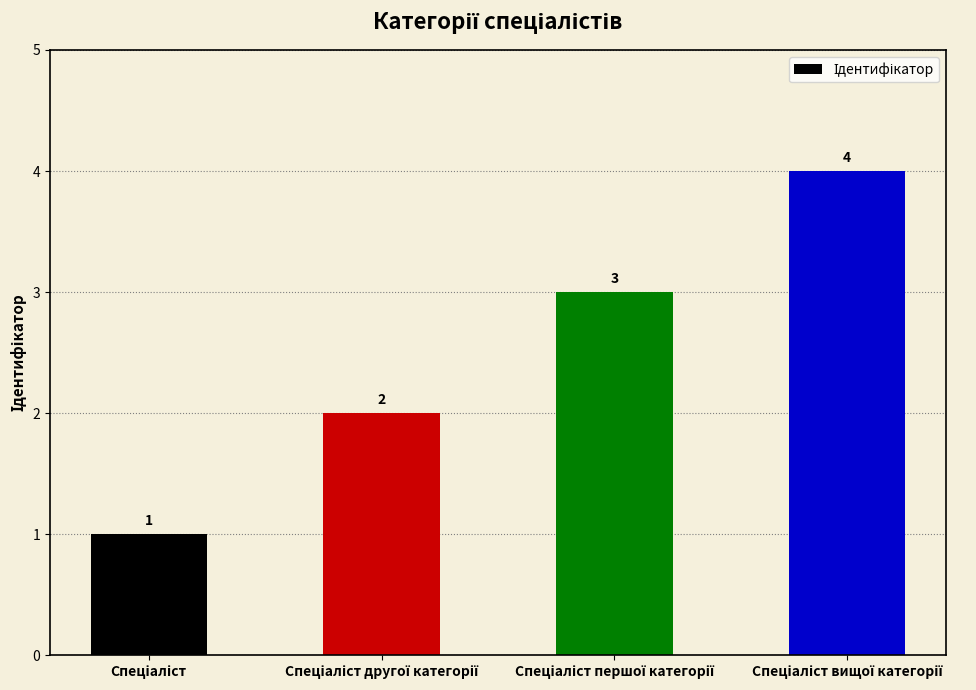

What is the greatest value displayed?

4